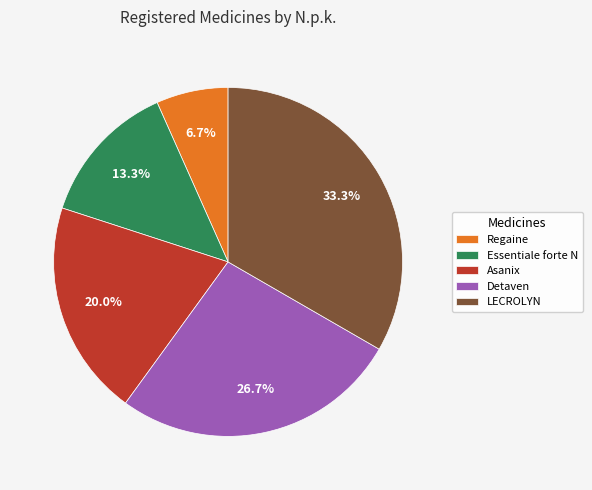

To the nearest percent, what is the difference between the largest and smallest slice percentages?

27%